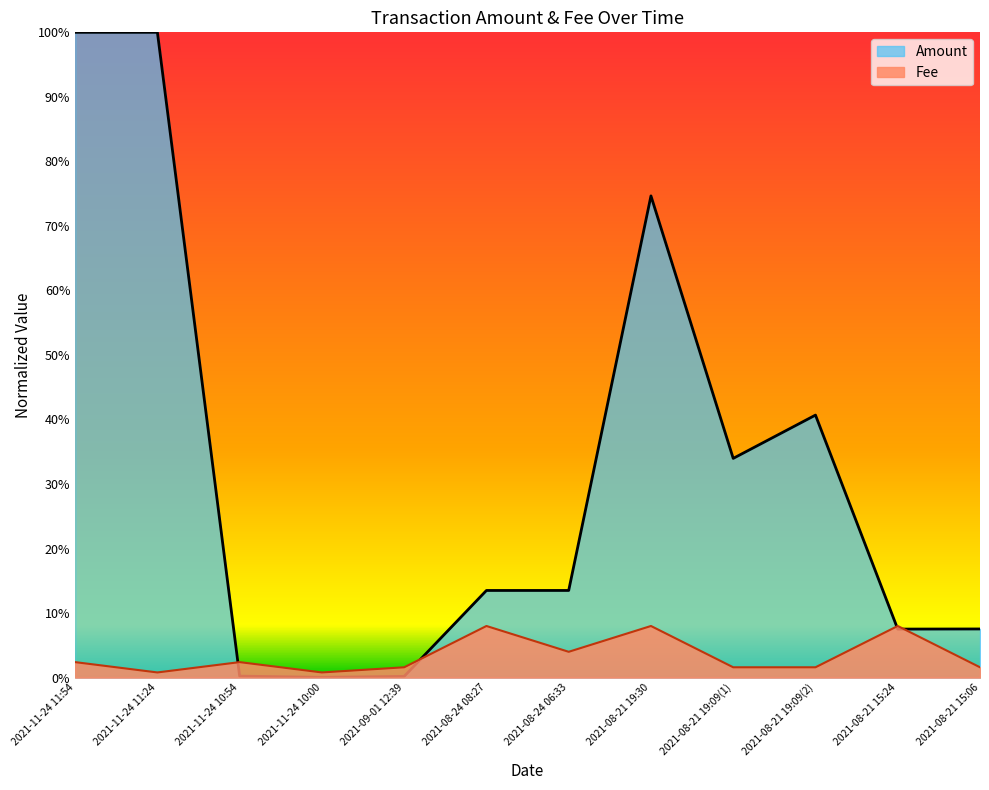

How many data points does each series have?

12